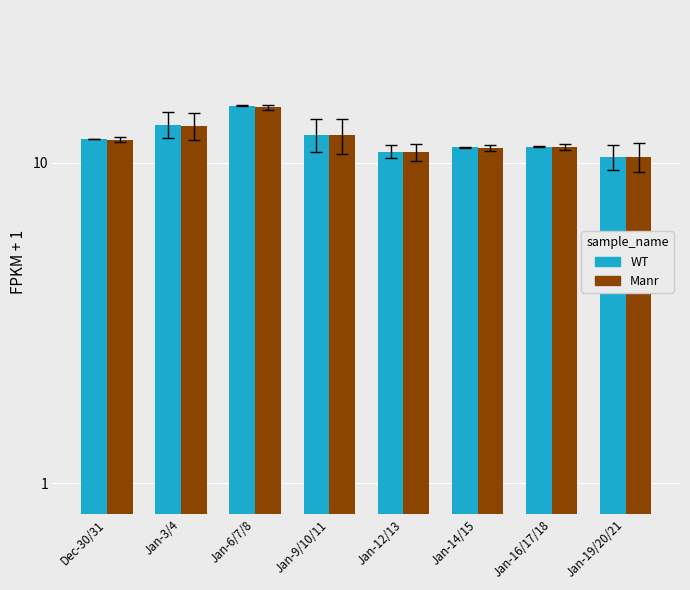

How many series are shown in this chart?

2